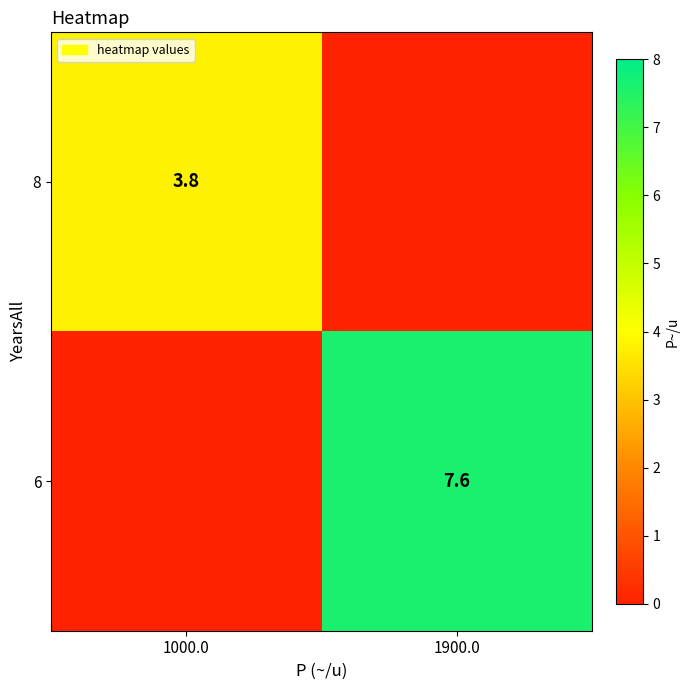

Is the value of 6 at 1900.0 greater than the value of 8 at 1000.0?

Yes